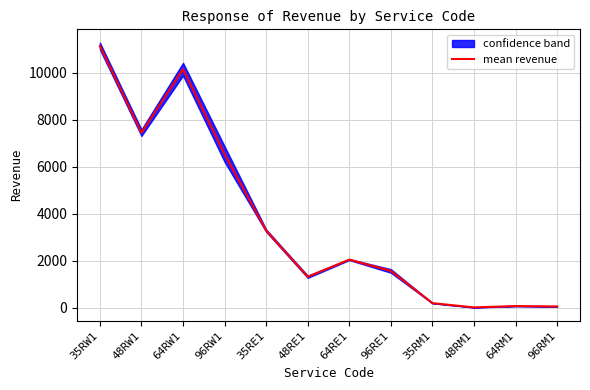

What position from the left is 35RE1?

5